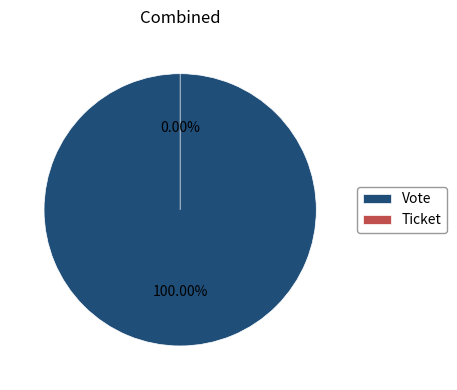

What is the change in value from Vote to Ticket?

-1